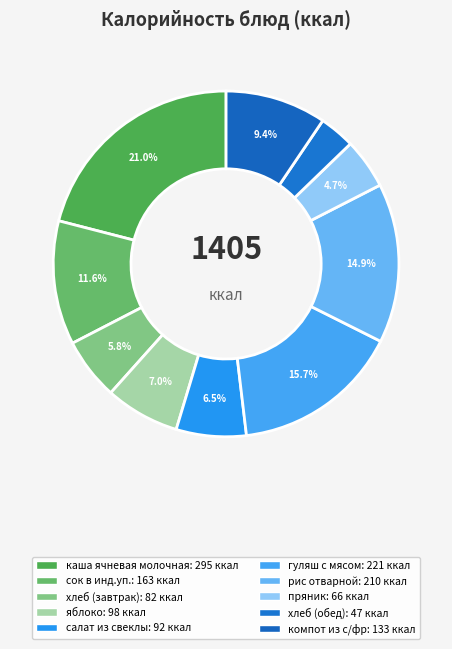

Is it true that салат из свеклы is 16% of the pie?

False